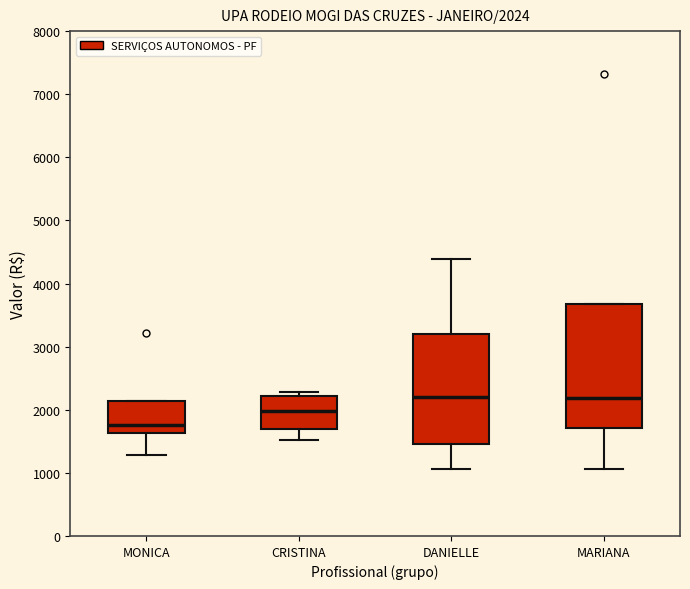

Comparing the boxes themselves (not the whiskers), which one is the tallest?

MARIANA